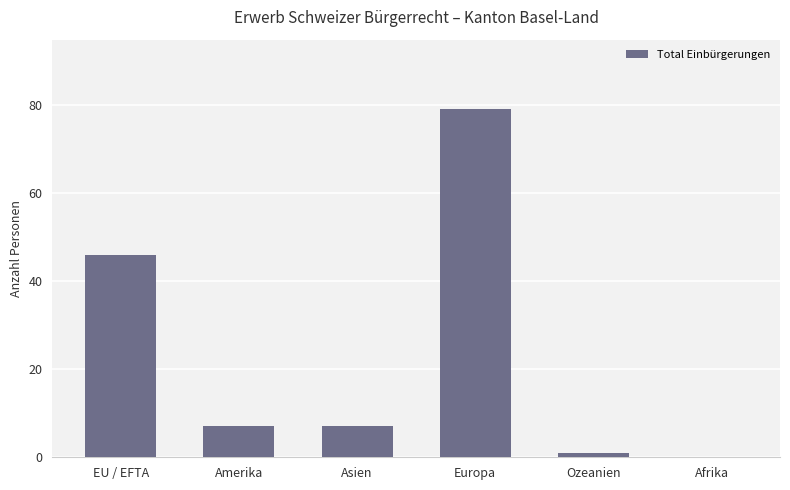

True or false: the data shows 10 at Asien.

False